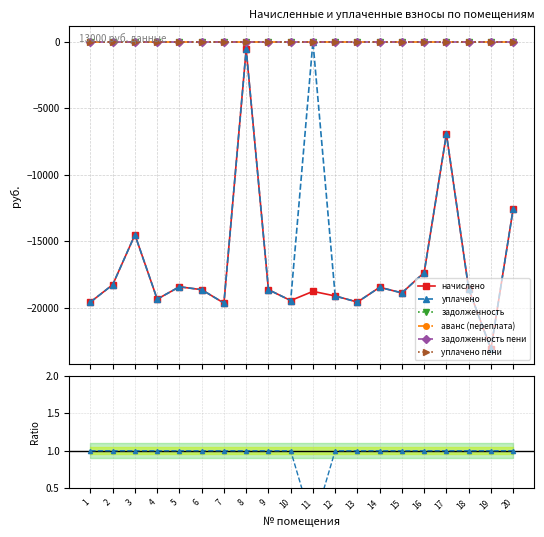

The value of уплачено at 8 is -578.4. True or false?

True